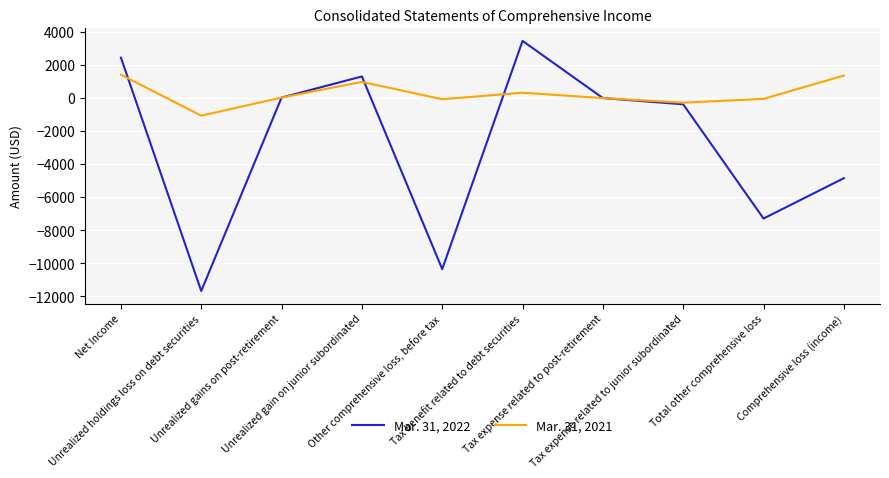

List the series in order of their peak value, highest first.

Mar. 31, 2022, Mar. 31, 2021